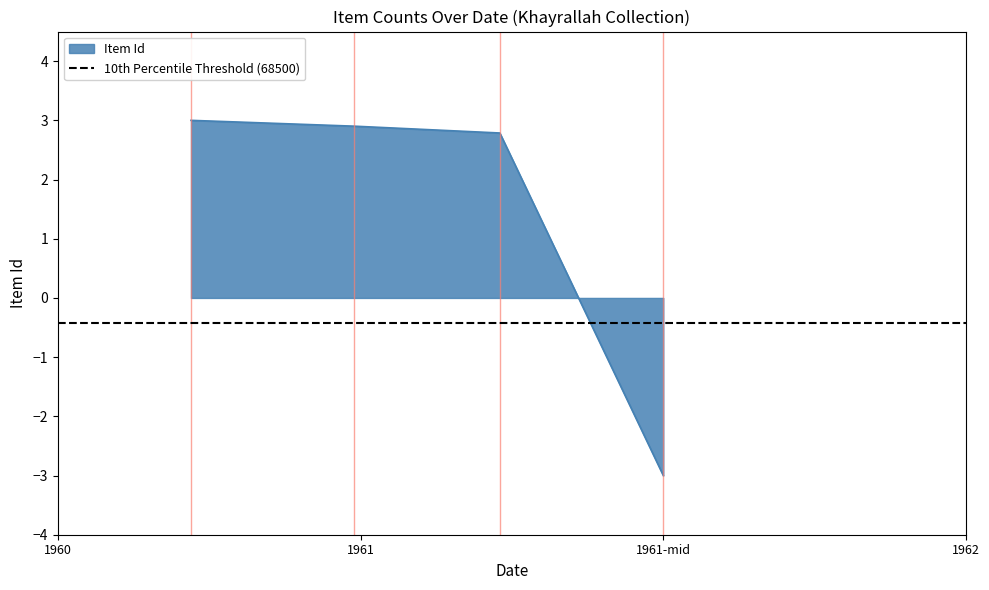

Count the number of data series in this chart.

1